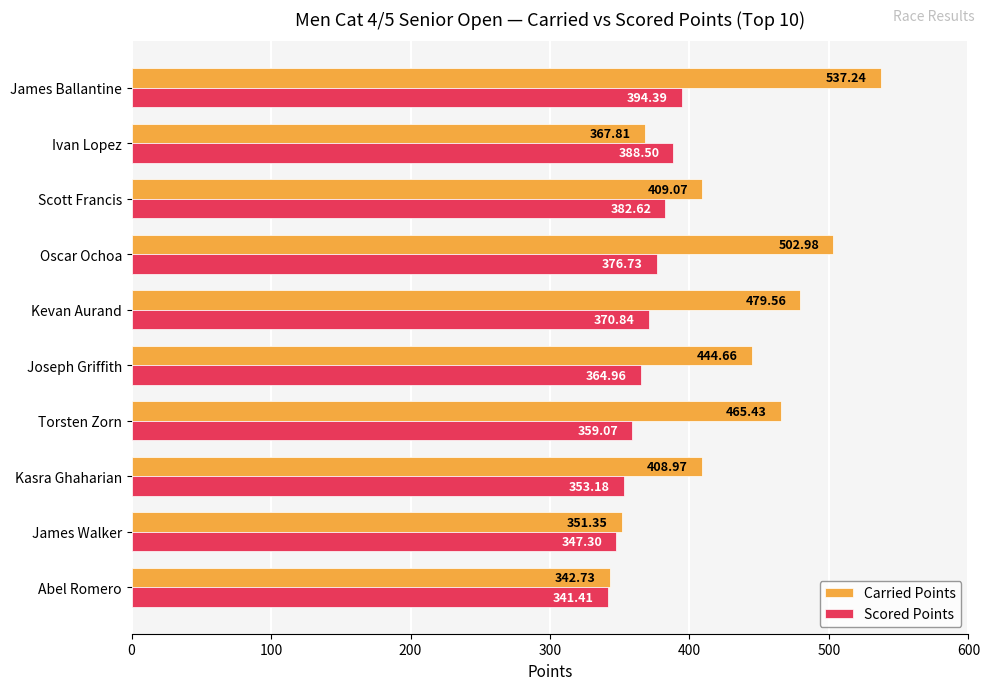

What is the difference between the Scored Points values at James Ballantine and Abel Romero?

53.0